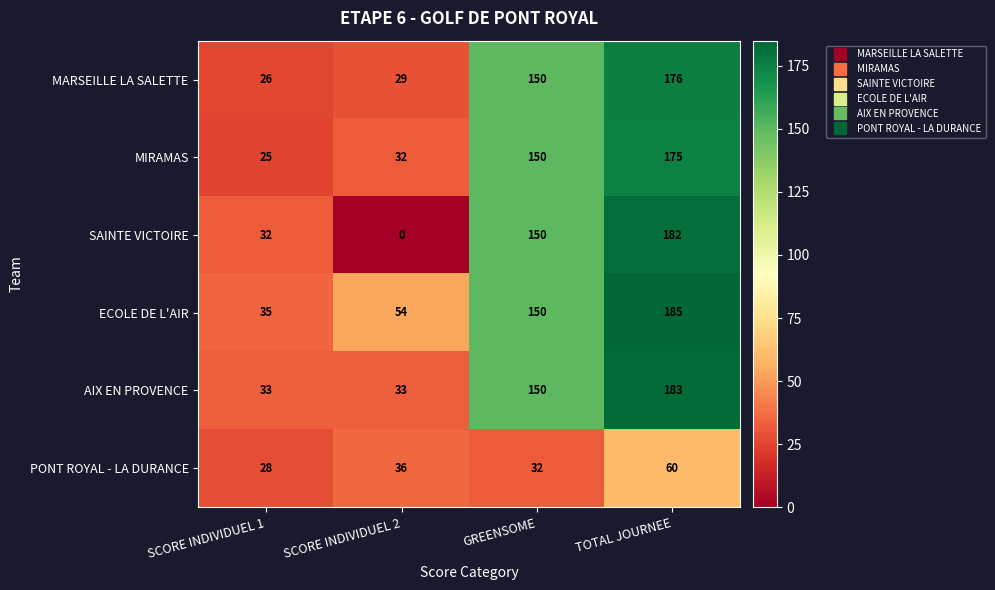

Where is MIRAMAS nearest to the value 100?

GREENSOME